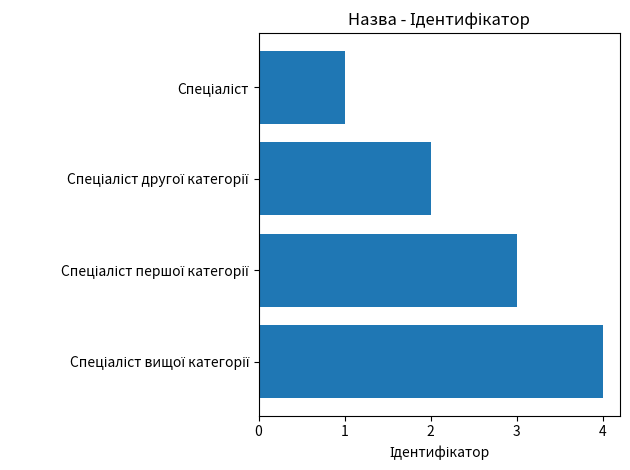

What is the greatest value displayed?

4